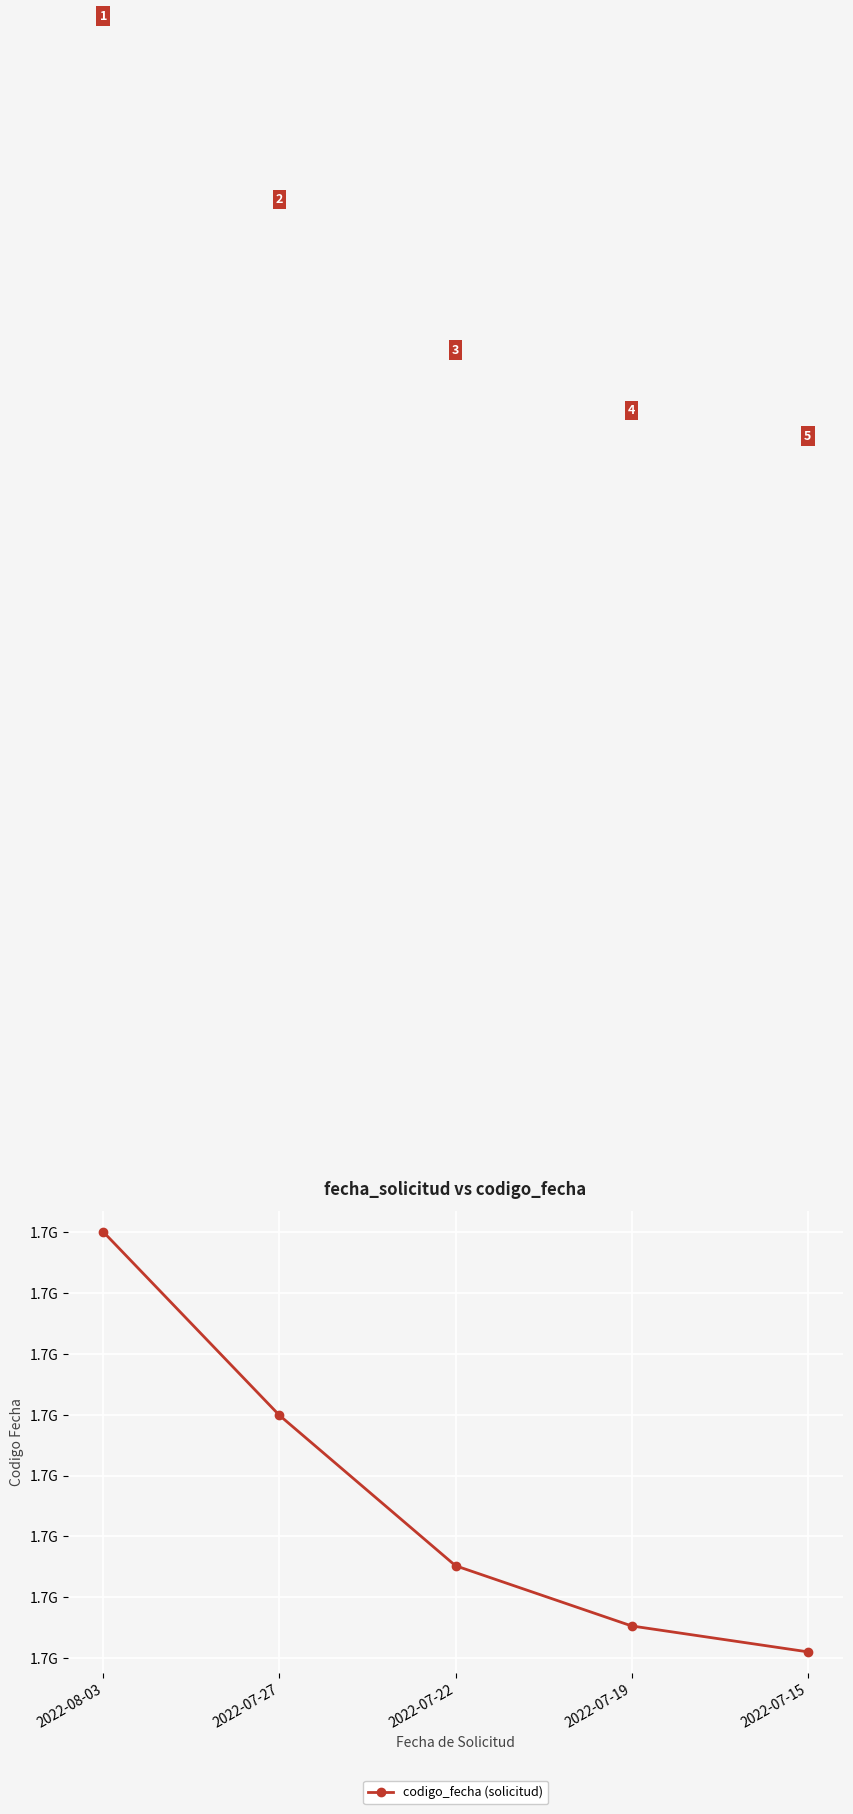

Does the chart have visible grid lines?

Yes